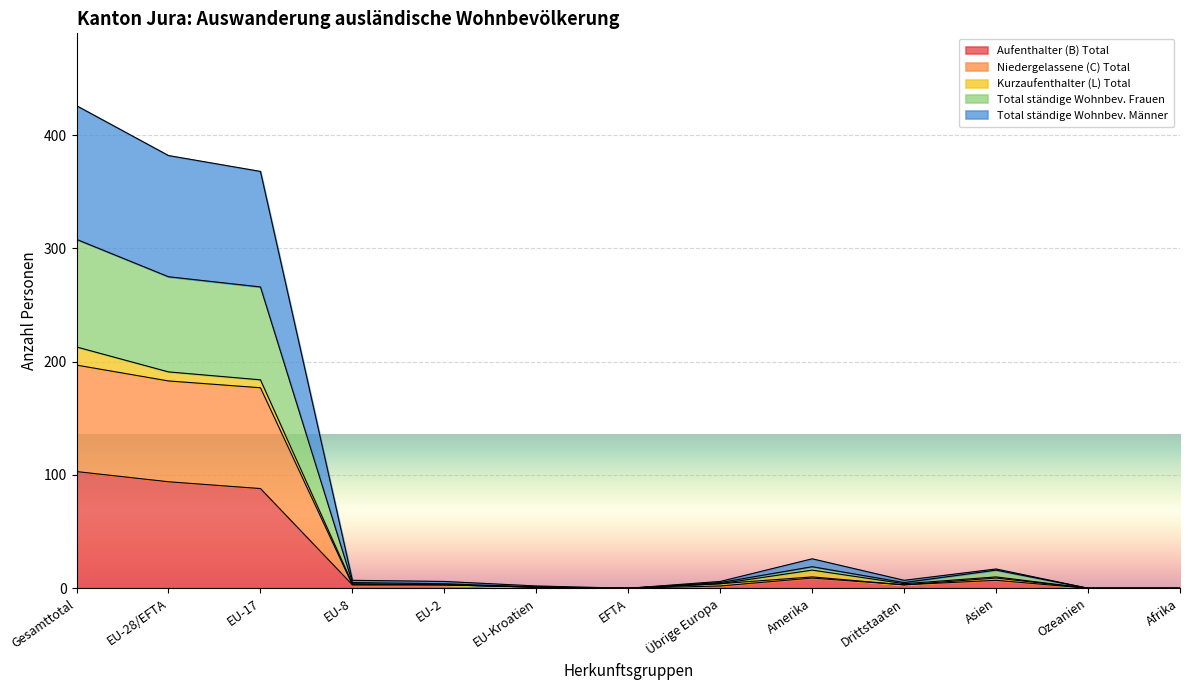

True or false: Aufenthalter (B) Total has a value of 0 at Ozeanien.

True